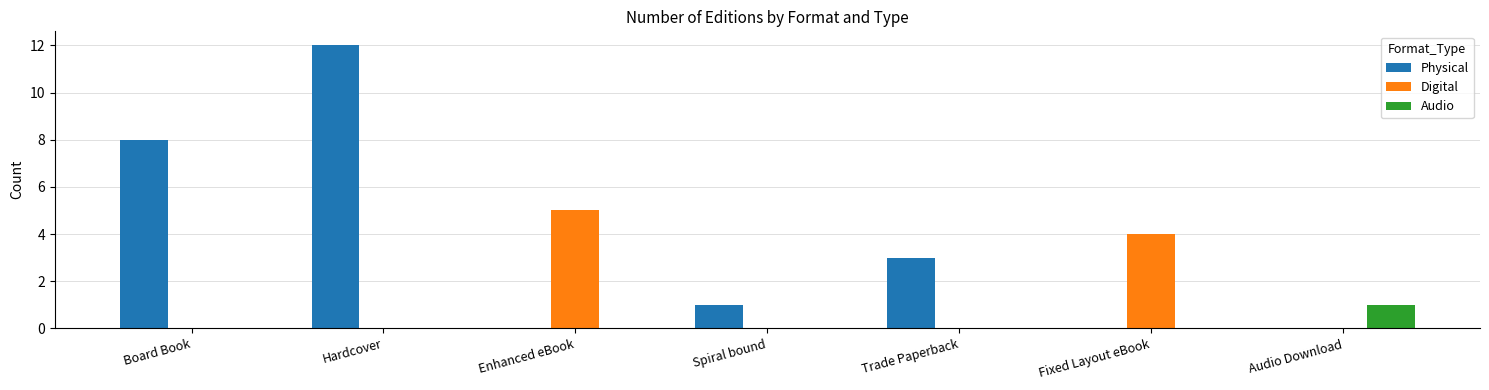

What is the total value across all series at Spiral bound?

1